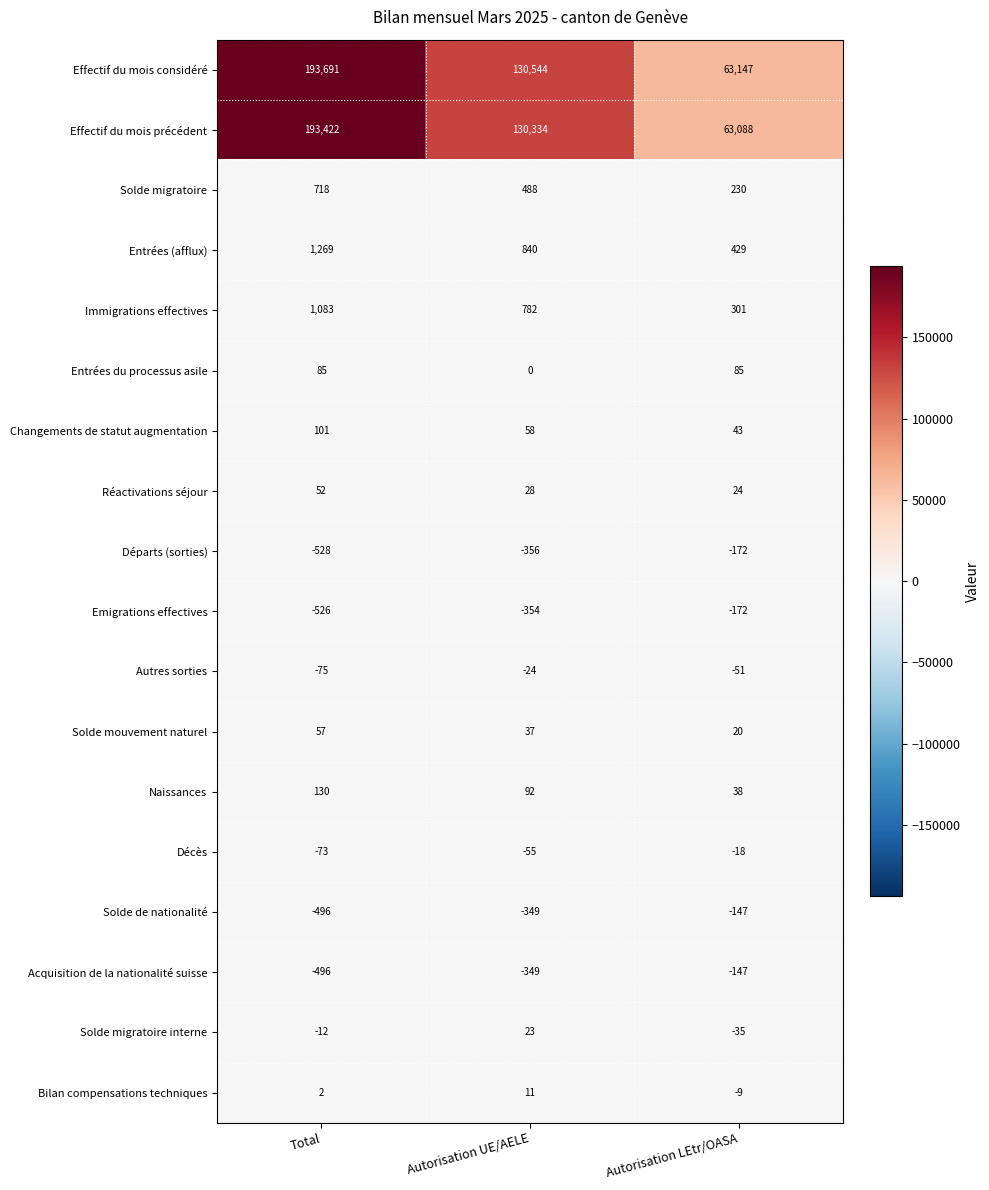

The Emigrations effectives series shows -291 at Autorisation LEtr/OASA. True or false?

False